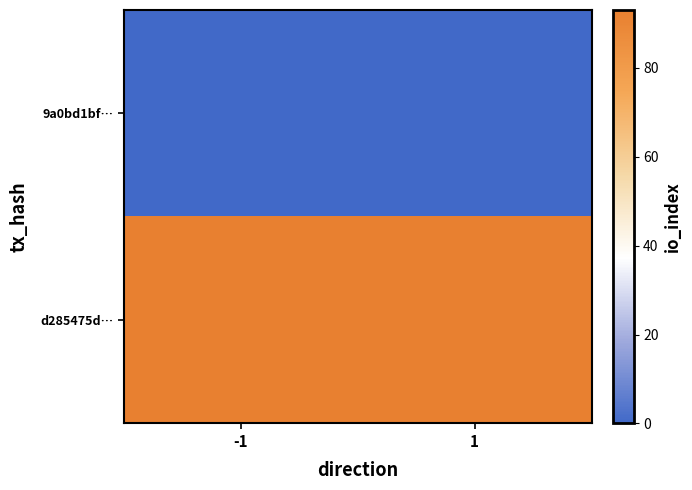

List the series in order of their overall mean, lowest first.

9a0bd1bf…, d285475d…